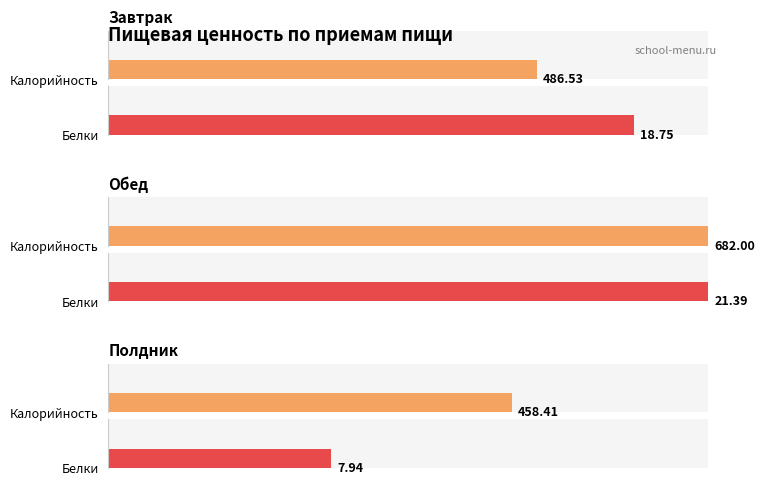

Rank the categories by Белки value from highest to lowest.

Обед, Завтрак, Полдник